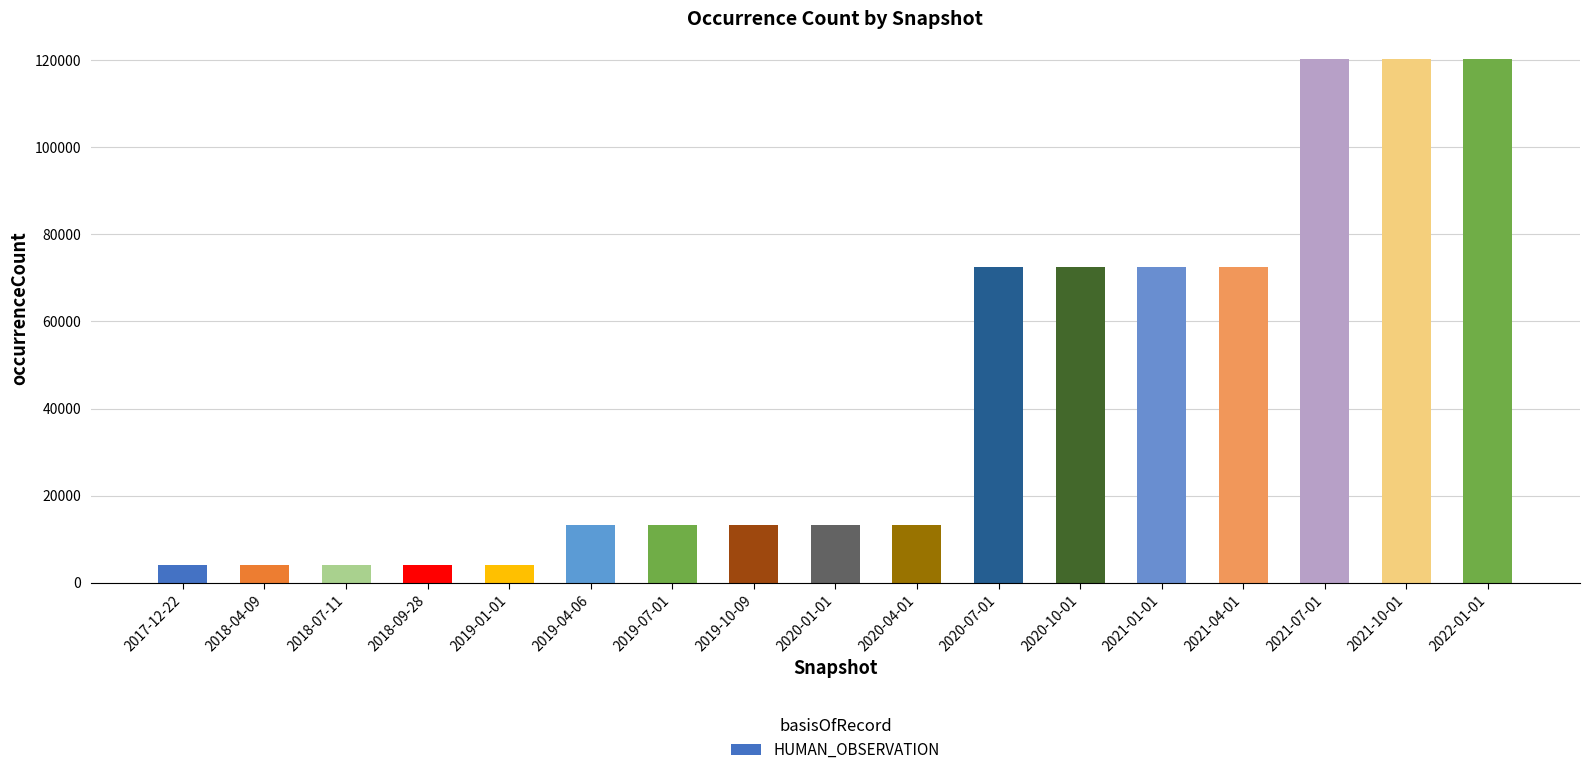

What is the difference between the maximum and second lowest values?

116301